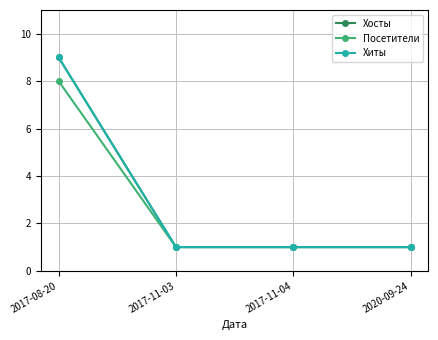

Does the chart have visible grid lines?

Yes